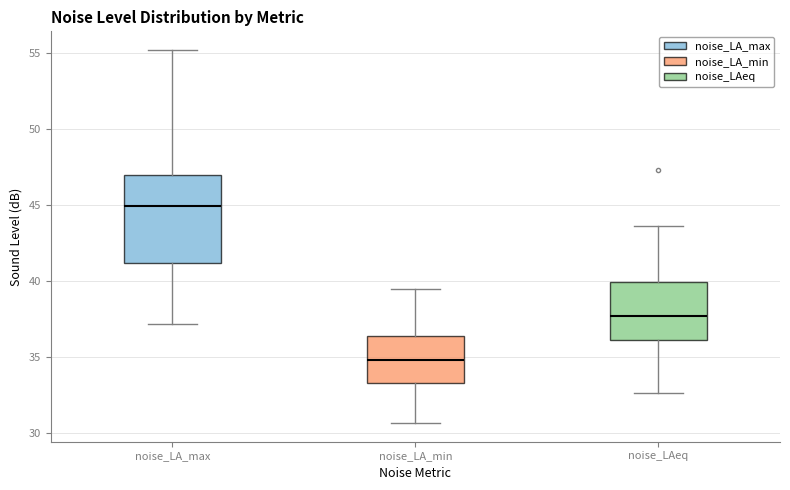

Where does the median line of the box for noise_LA_min sit on the y-axis? The values are not printed on the chart, so give them approximately, as read against the axis.

35.0